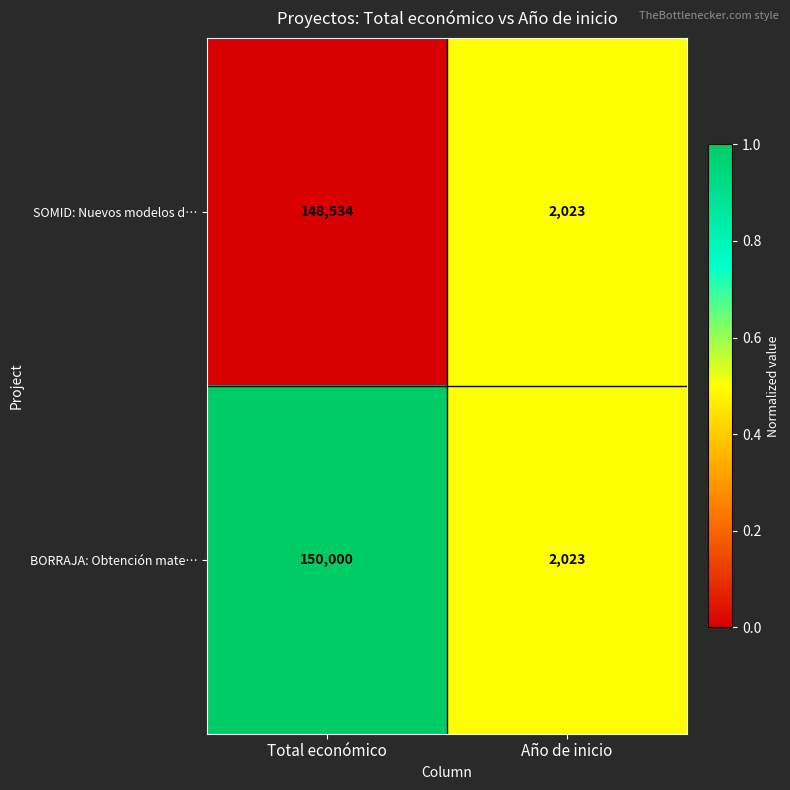

What is the total value across all series at Total económico?

298534